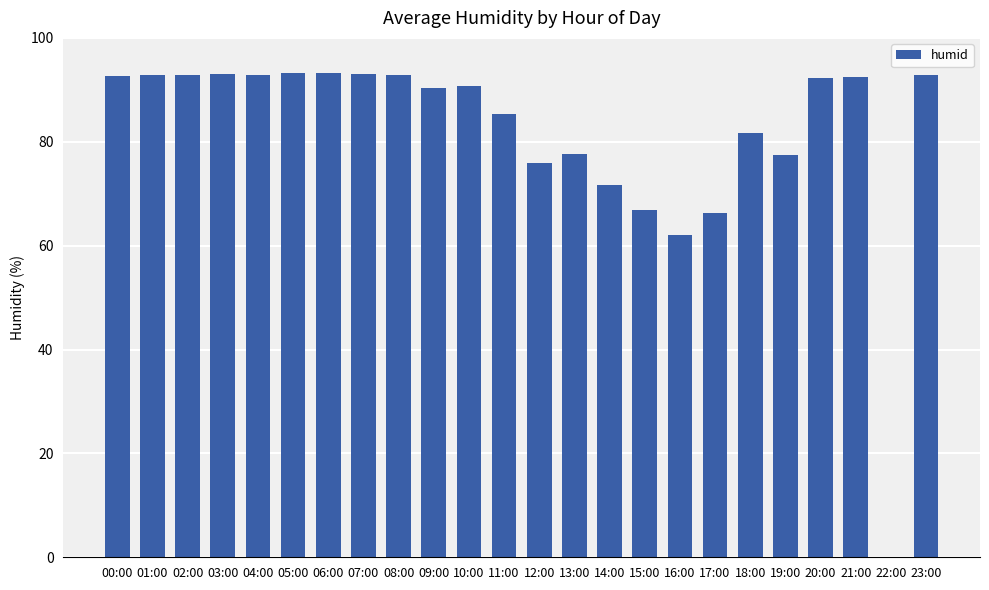

What value does the data have at 04:00?

92.9